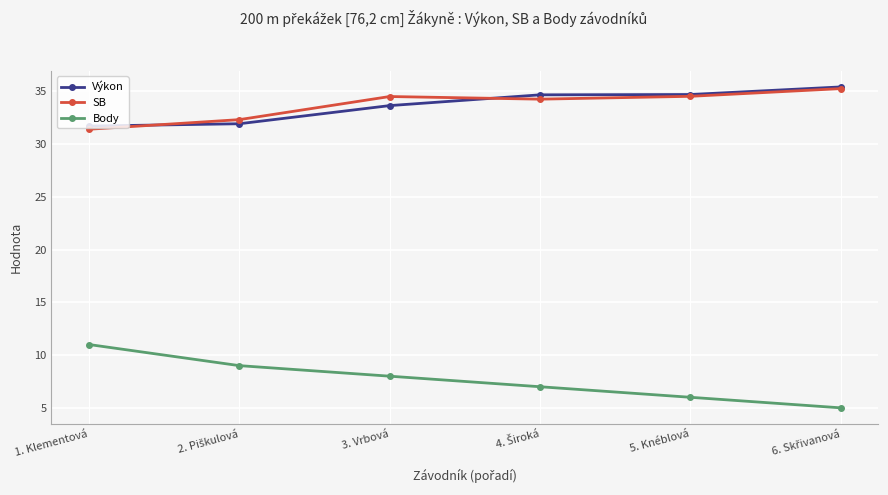

What is the approximate value of SB at 5. Knéblová?

34.5